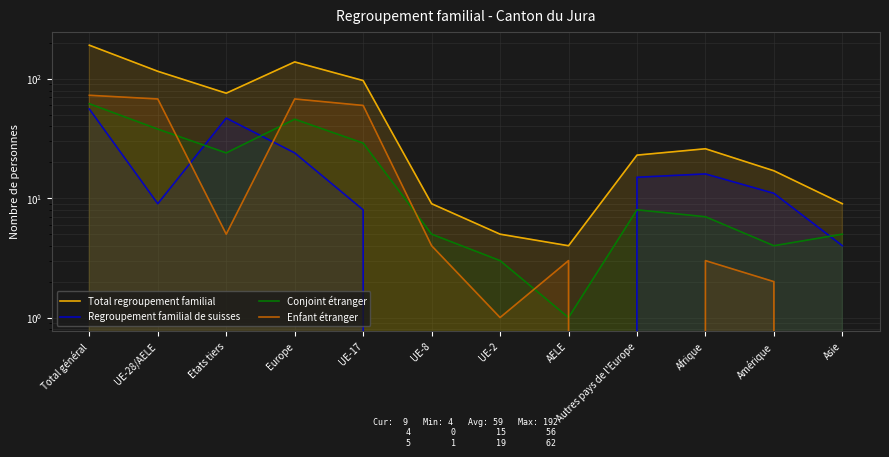

True or false: Conjoint étranger and Regroupement familial de suisses cross at least once.

True